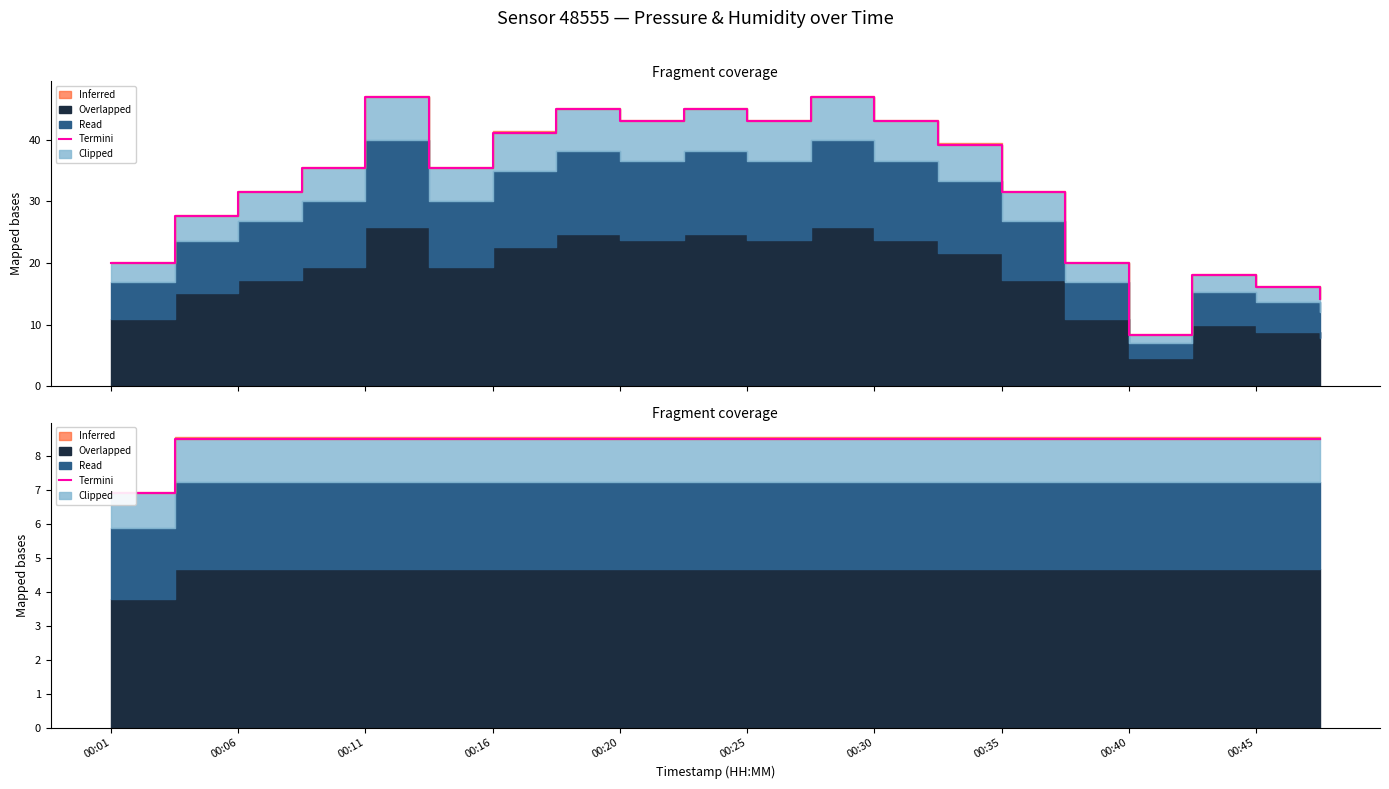

At which label is the value closest to 7?

00:01